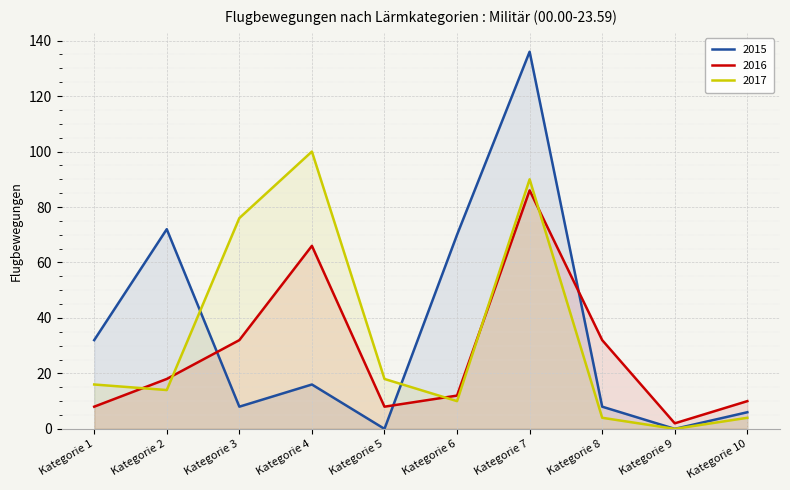

True or false: 2016 has a value of 21 at Kategorie 6.

False